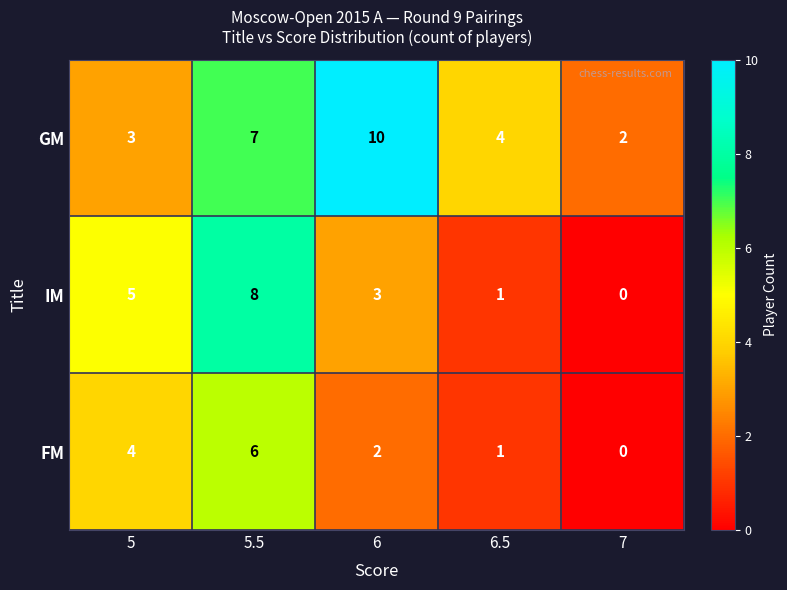

What is the spread (max minus min) of values at 6?

8